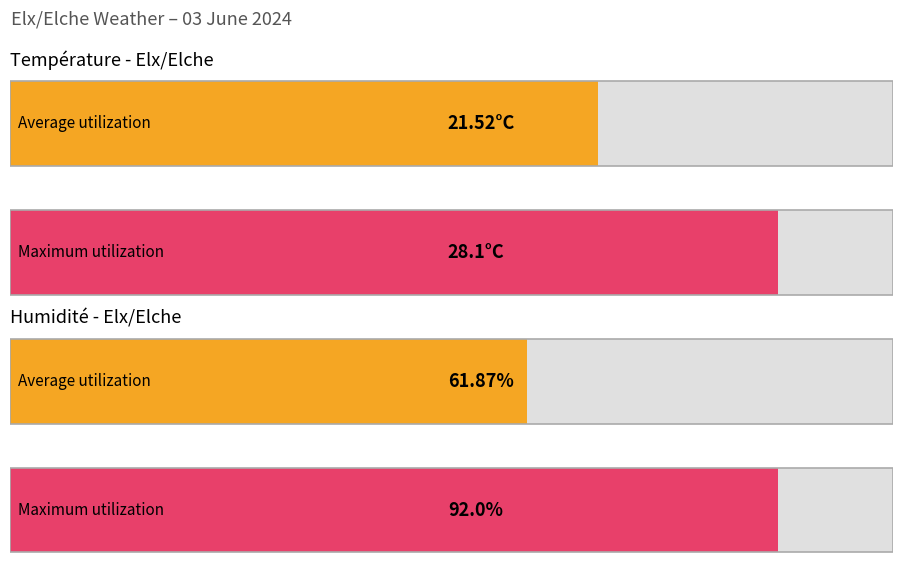

At 01:00, list the series in order from largest to smallest.

Humidity (%), Temperature (C)